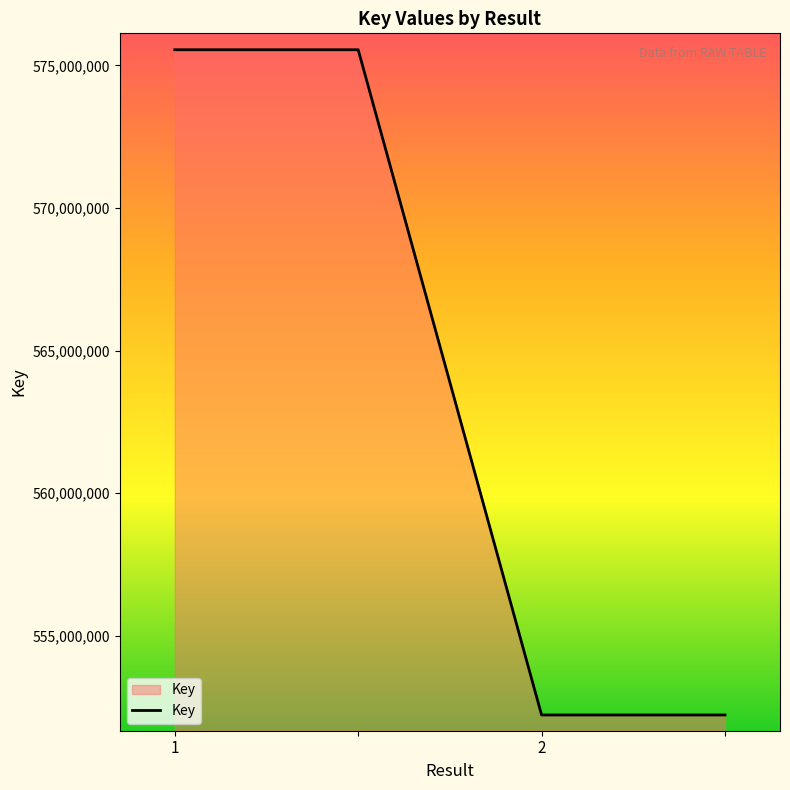

Reading left to right, what are all the values shown in this chart?

575548154	575548154	552226662	552226662